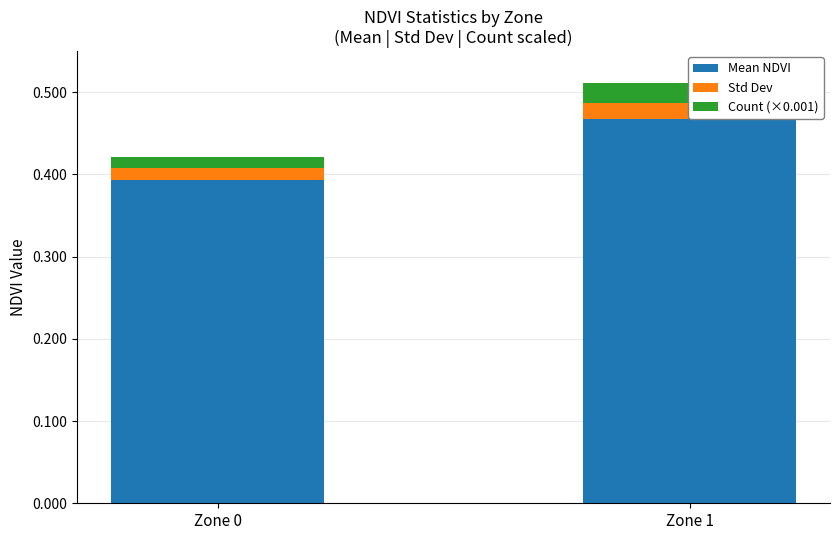

What are all the series names shown in the legend?

Mean NDVI, Std Dev, Count (×0.001)